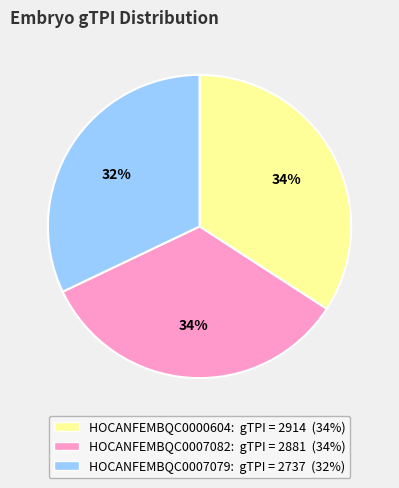

Does any single category account for the majority?

No